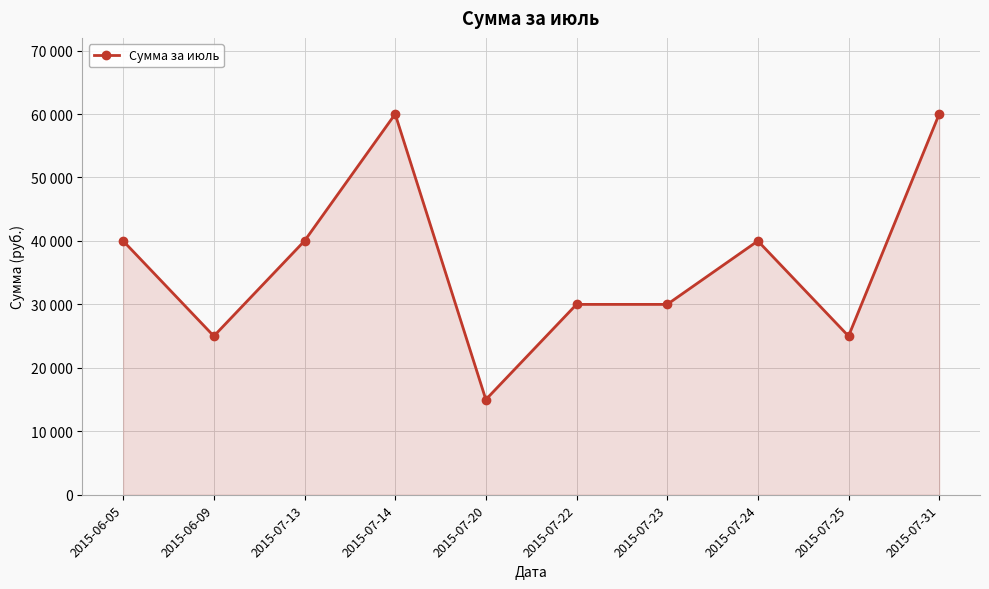

Where is the first local maximum?

2015-07-14